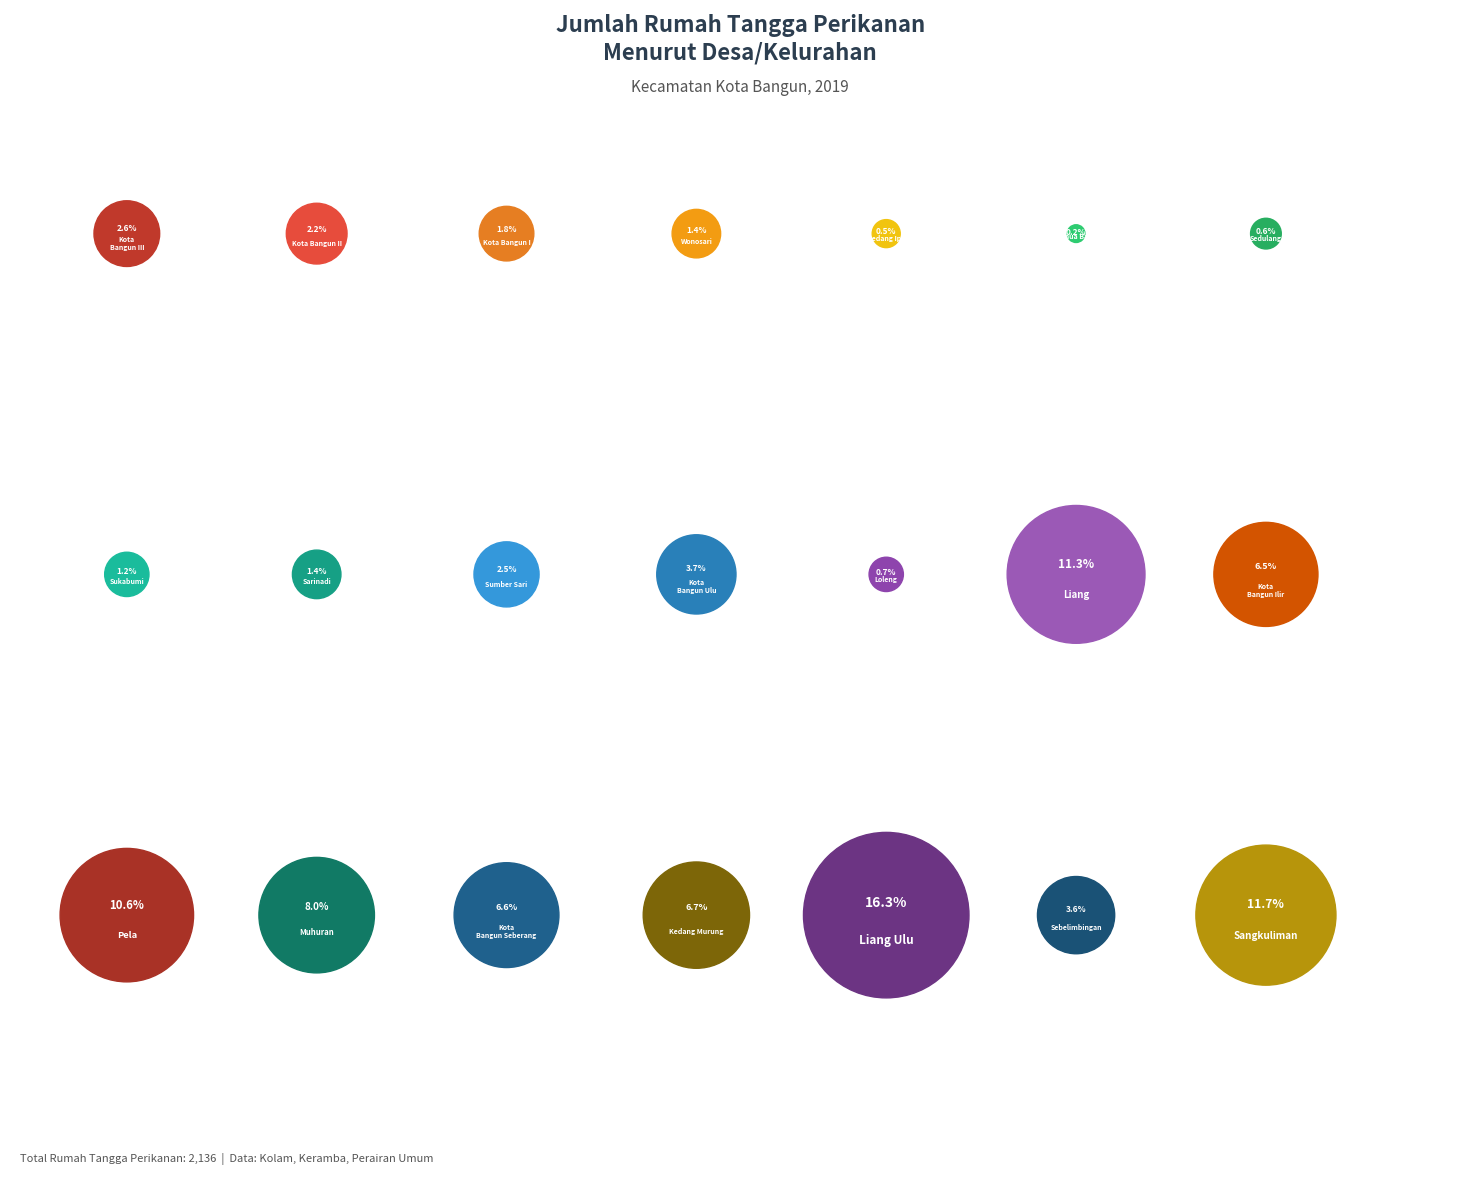

Which slice is the smallest?

Benua Baru